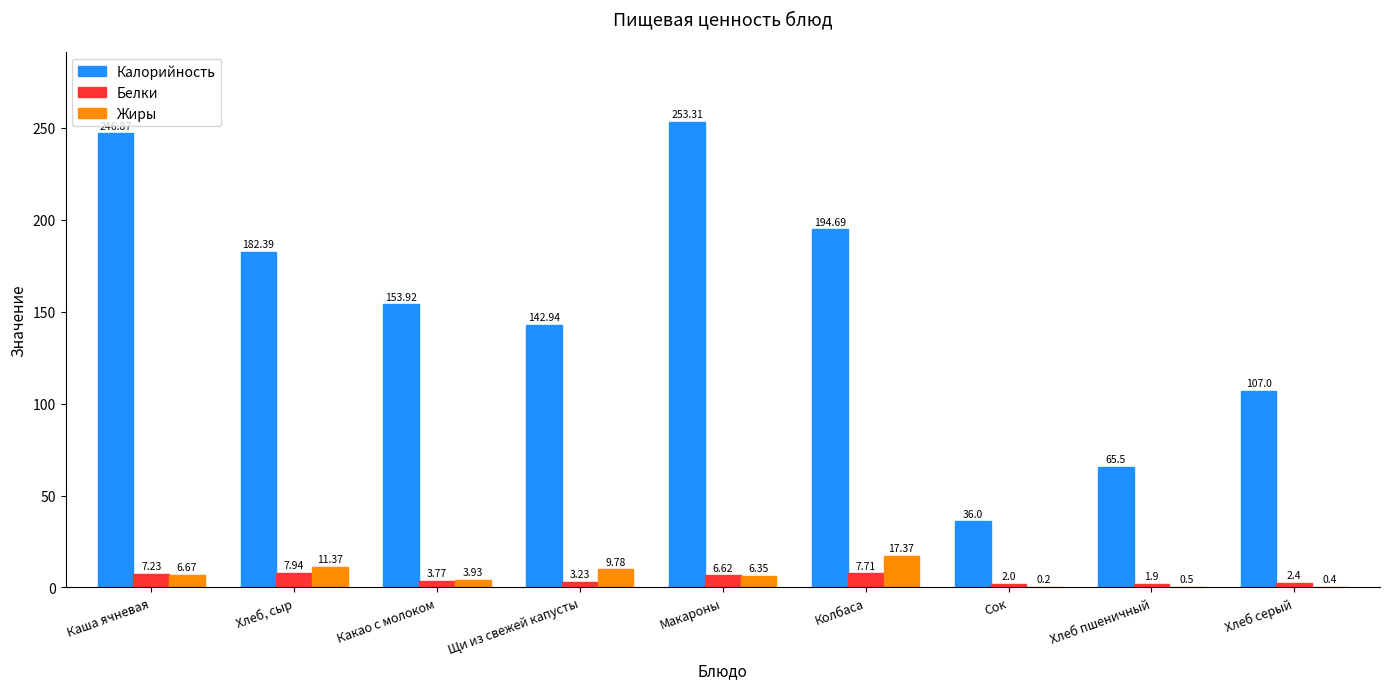

True or false: Калорийность has a value of 425.4 at Макароны.

False